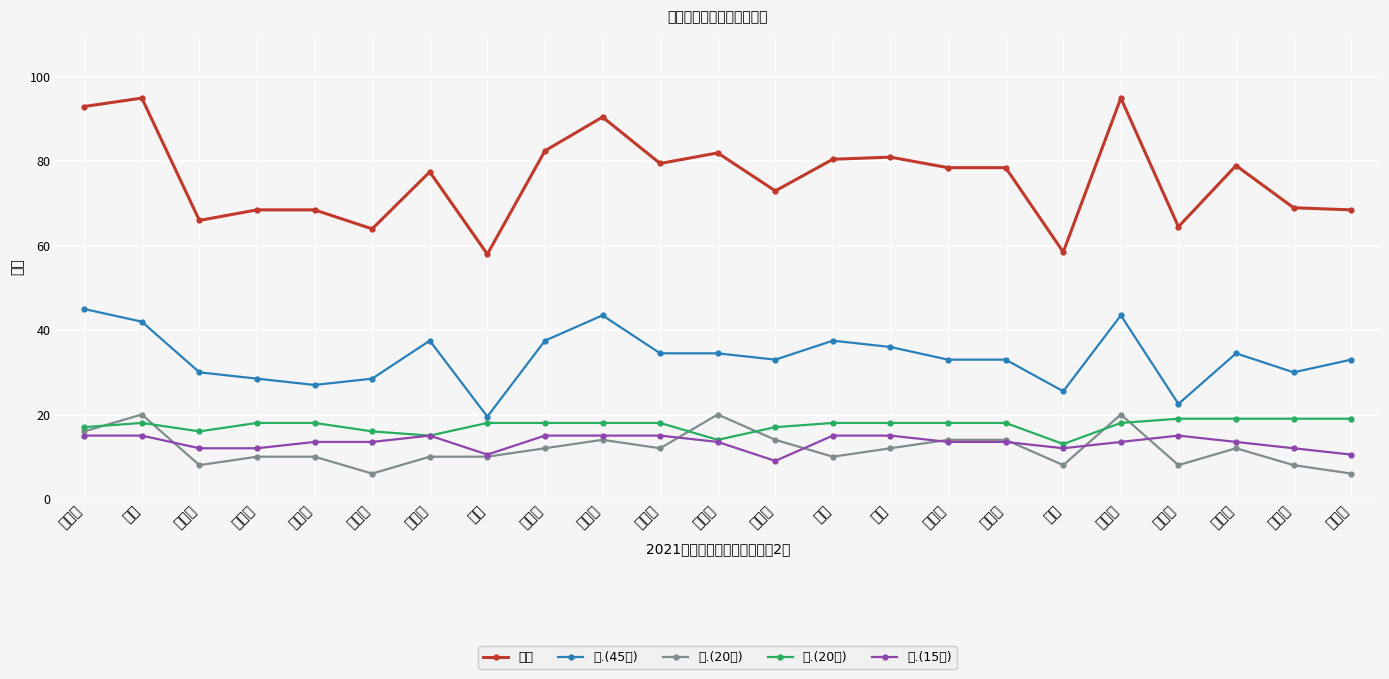

What position from the right is 王杨?

16